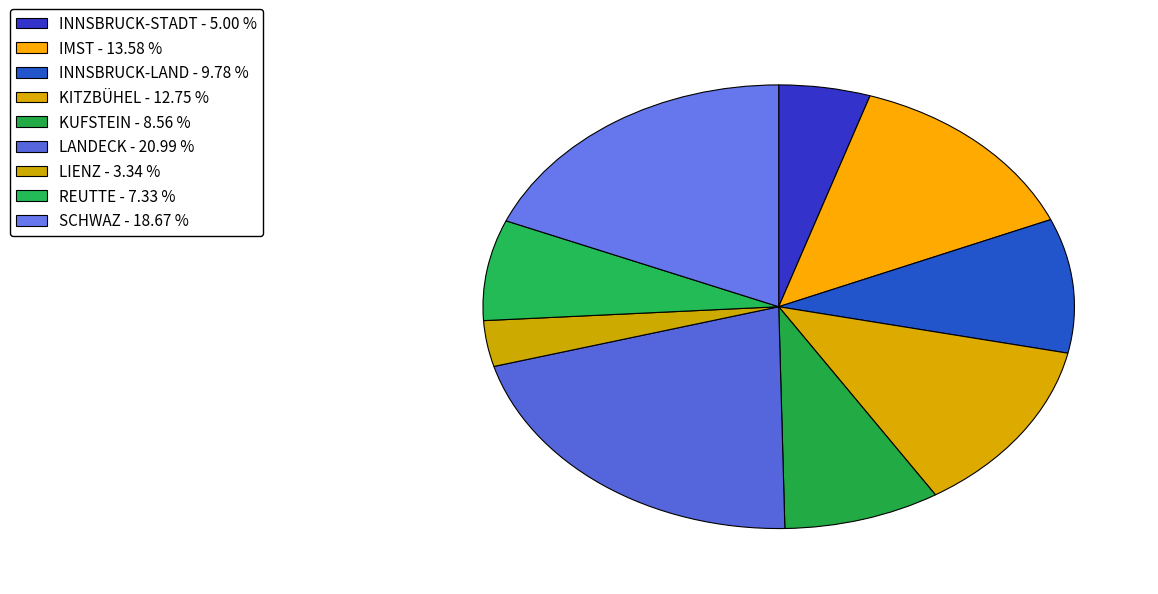

Approximately how many times larger is the value at KUFSTEIN compared to KITZBÜHEL?

0.7